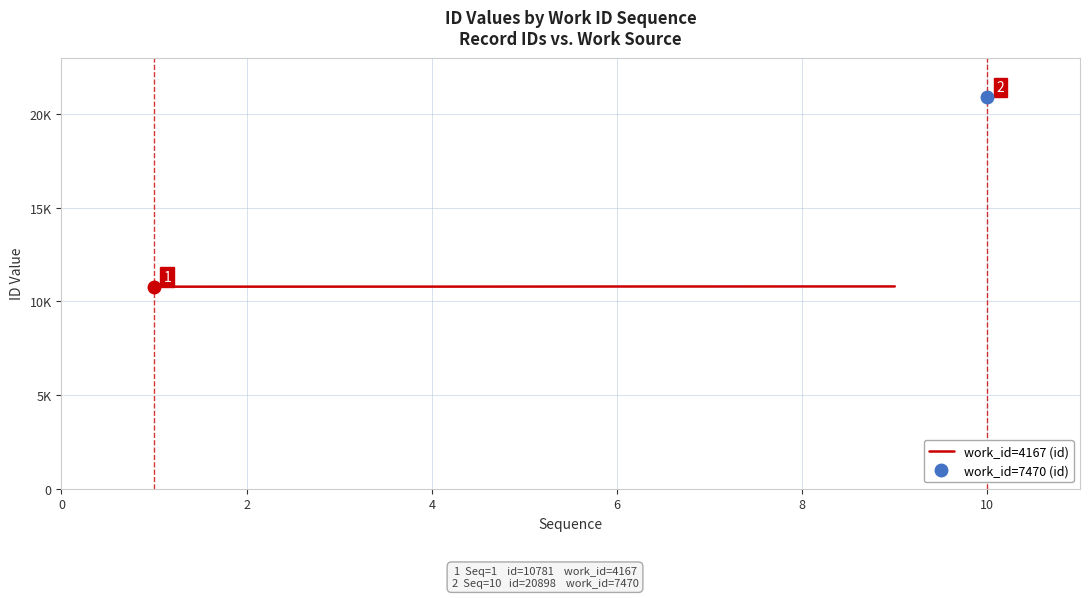

The chart shows a value of 10784 at 4. True or false?

True